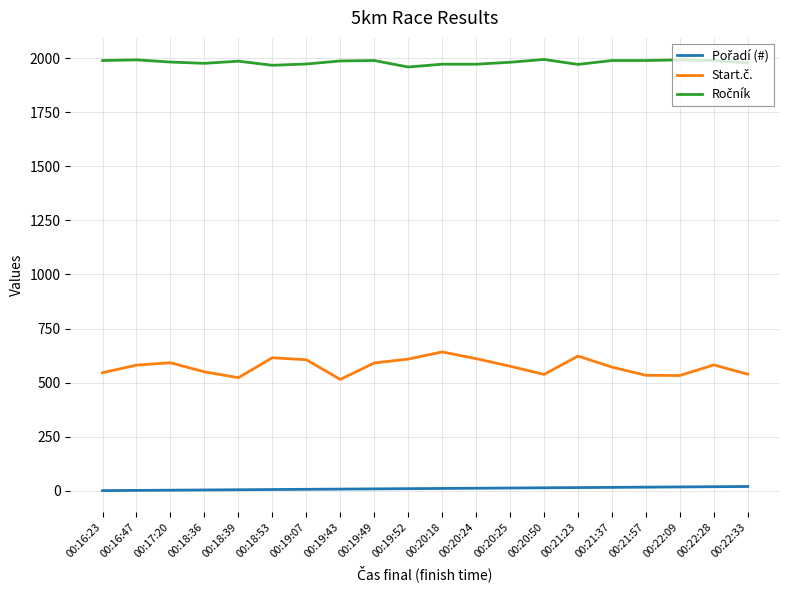

Is this an area chart (filled region under the line)?

No